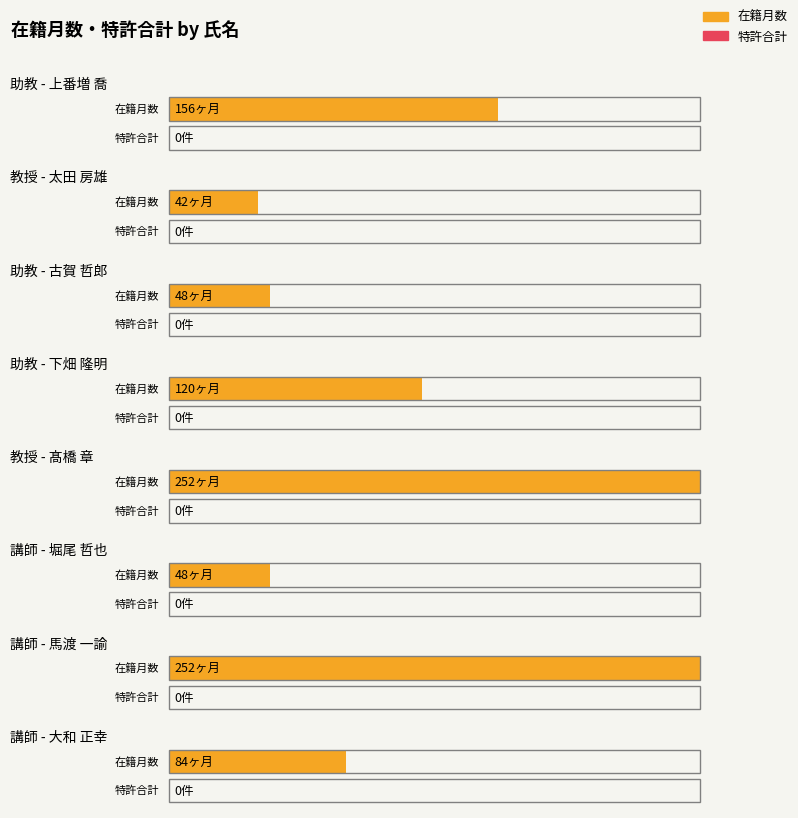

Which series has the widest spread of values?

在籍月数